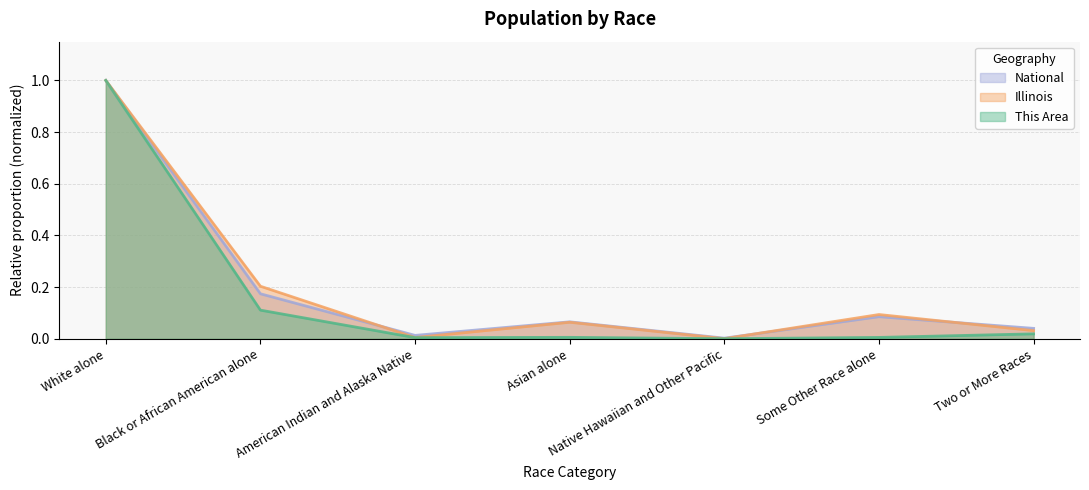

True or false: Illinois and This Area cross at least once.

False